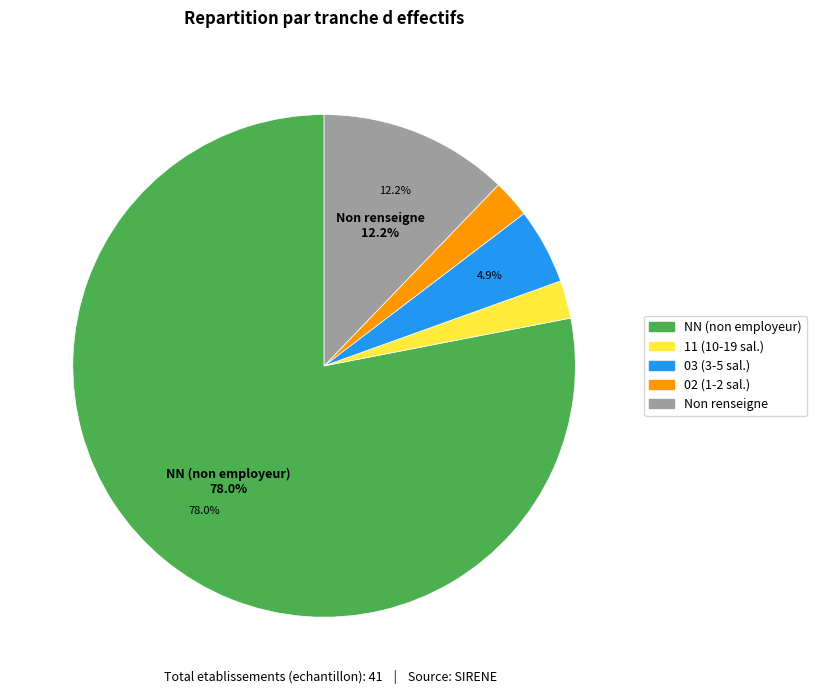

Do Non renseigne and 11 (10-19 sal.) together represent more than half of the pie?

No